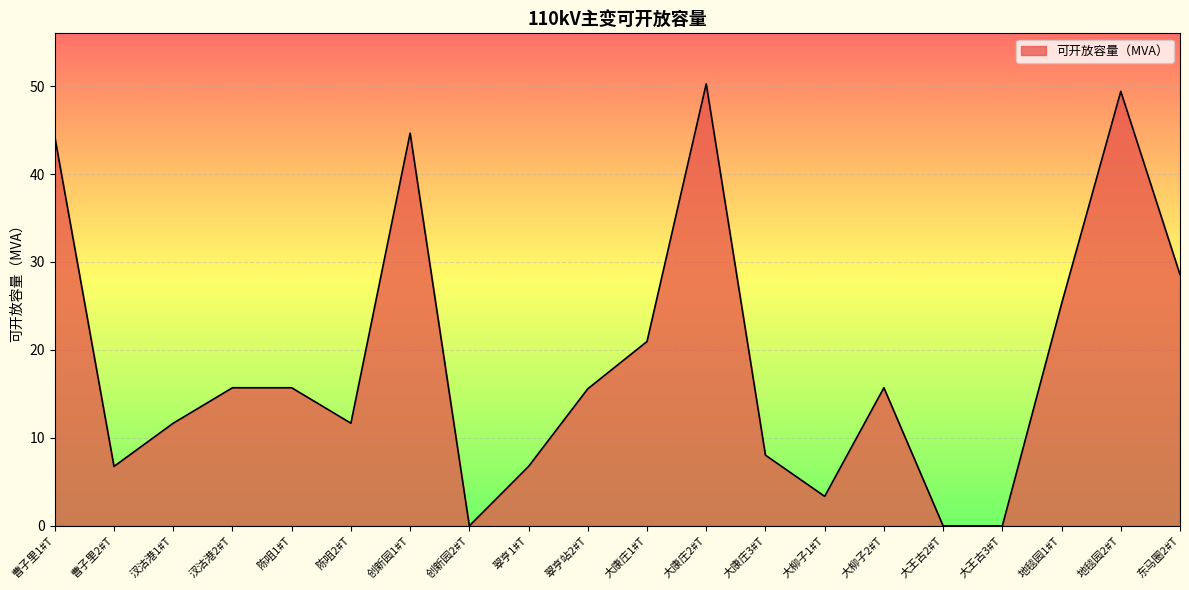

What is the difference between the second highest and second lowest values?

49.4